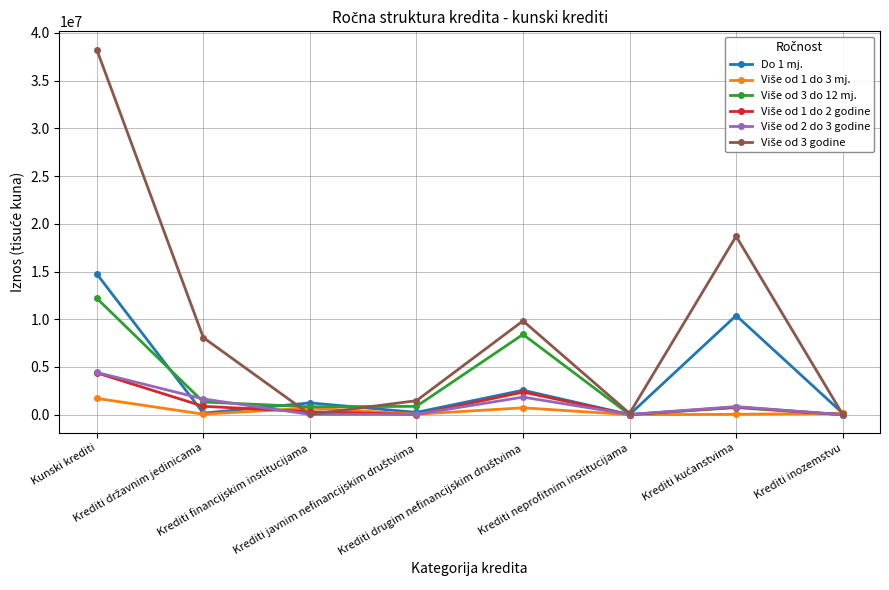

What position from the left is Krediti financijskim institucijama?

3